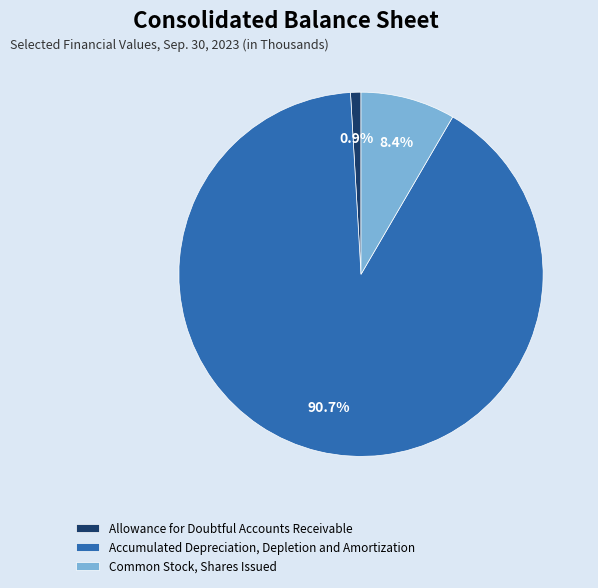

To the nearest percent, what is the combined percentage of Allowance for Doubtful Accounts Receivable and Common Stock, Shares Issued?

9%